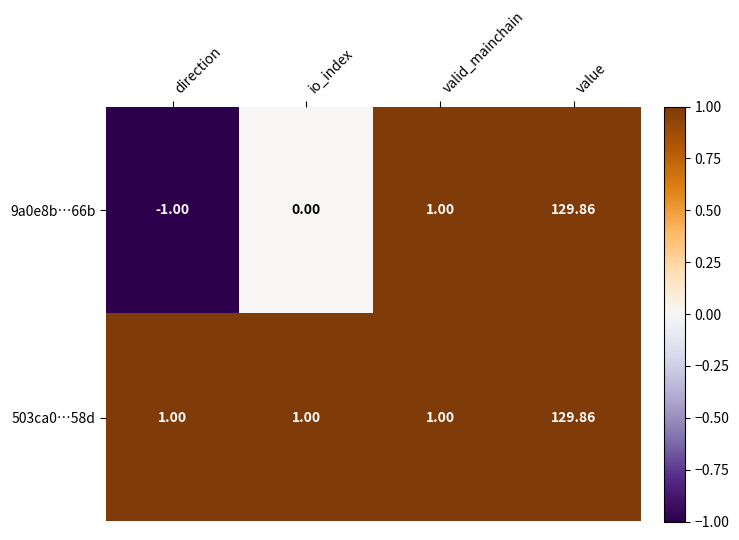

Count the number of data series in this chart.

2